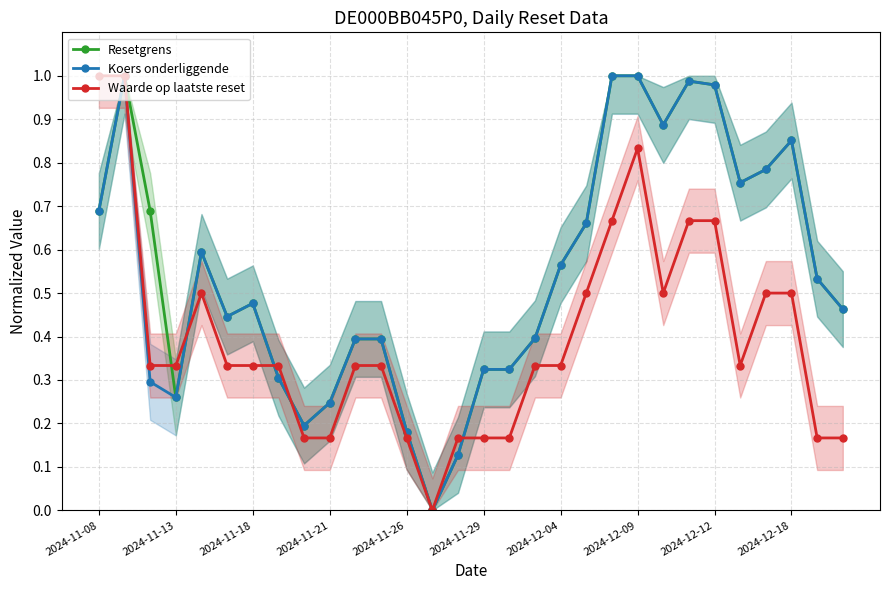

True or false: Koers onderliggende has more than 2 interior local peaks.

True